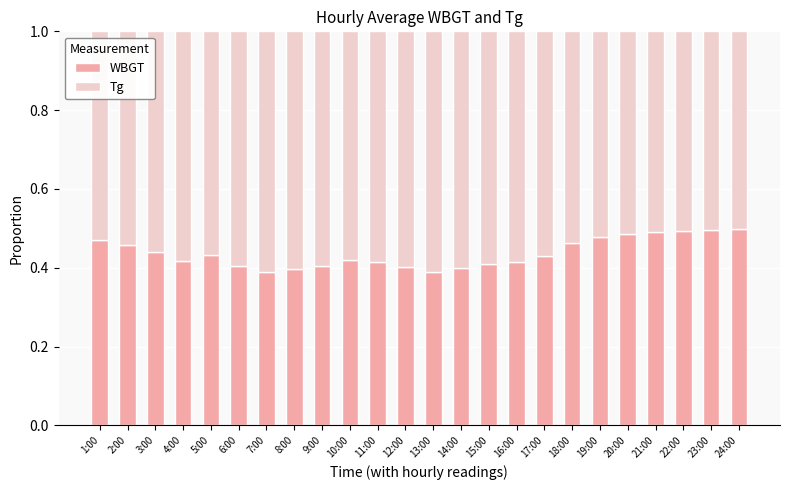

How many WBGT values are between 0 and 1?

24